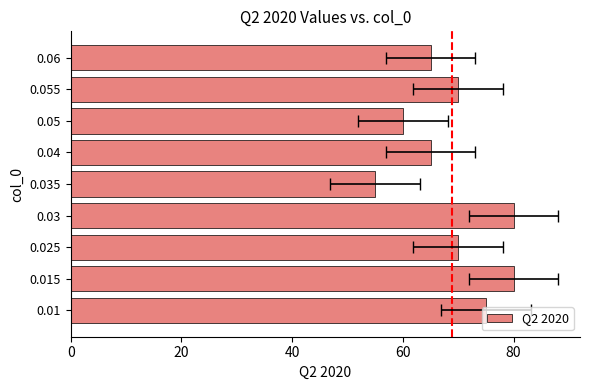

What is the value of the 3rd bar from the left?

70